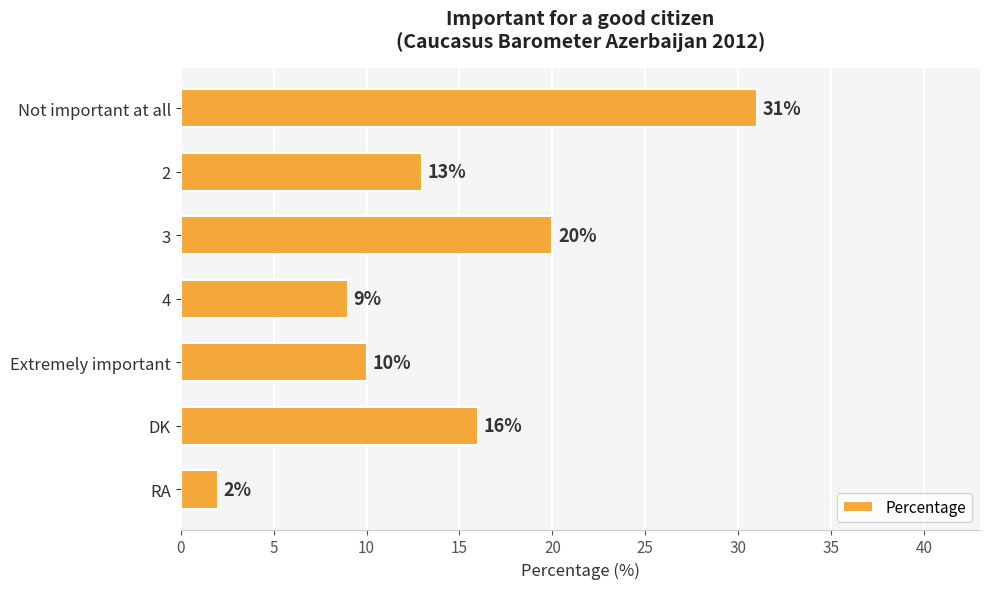

Count the number of categories in the chart.

7